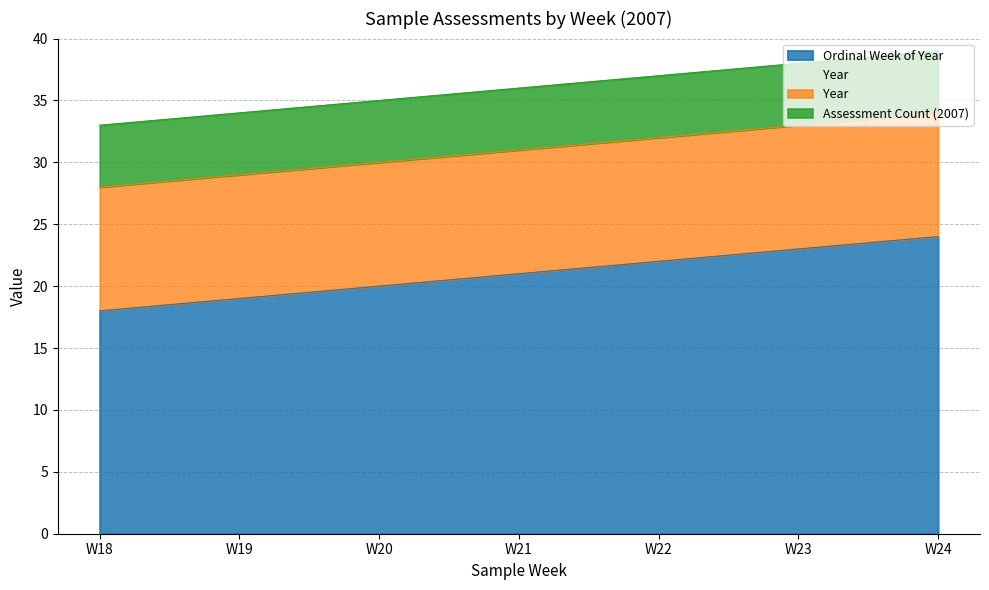

Approximately how many times larger is the value at W21 compared to W19?

1.1